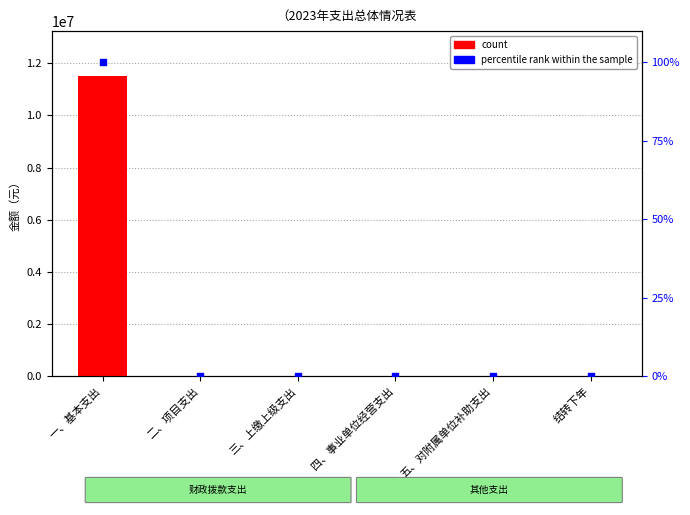

Which series has the largest Y range (max minus min)?

count